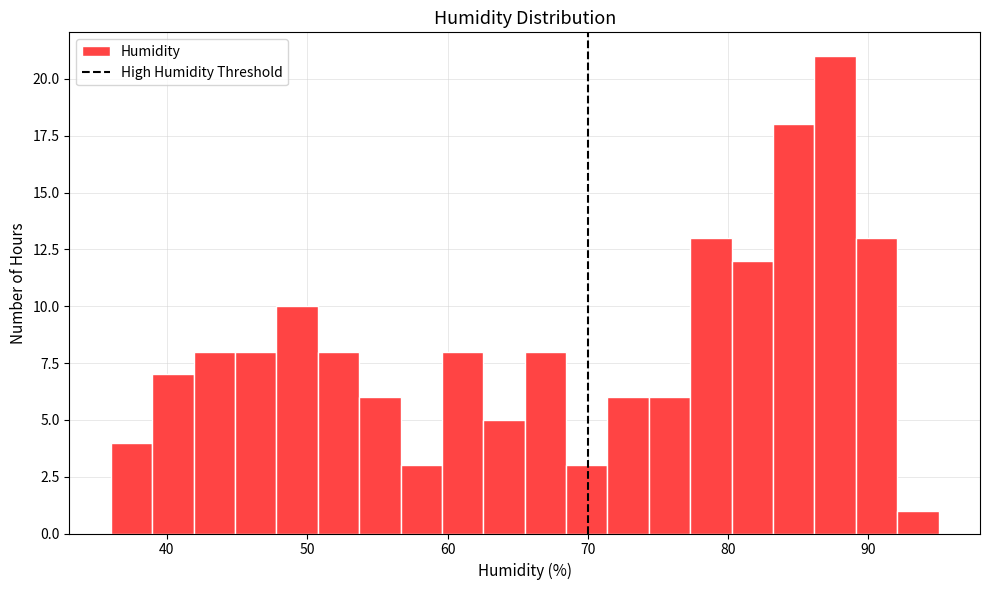

Around what value on the x-axis is the tallest bar? Give the approximate position of its centre, as read against the axis.

88